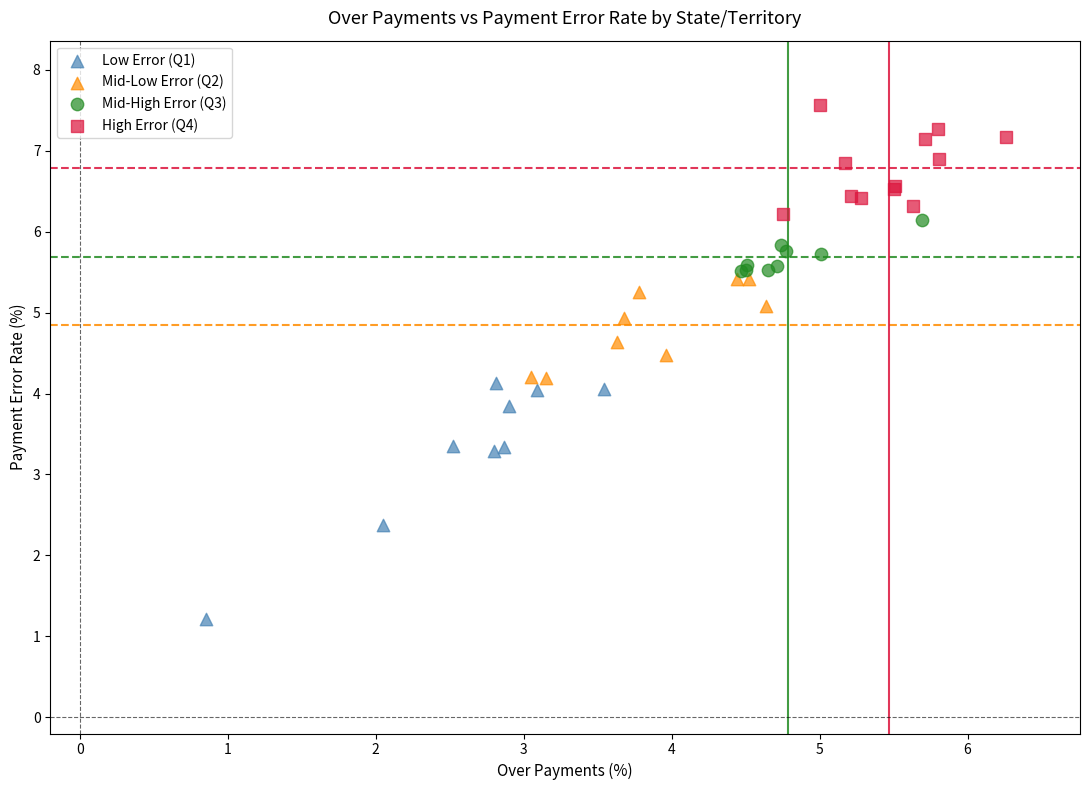

What are all the series names shown in the legend?

Low Error (Q1), Mid-Low Error (Q2), Mid-High Error (Q3), High Error (Q4)